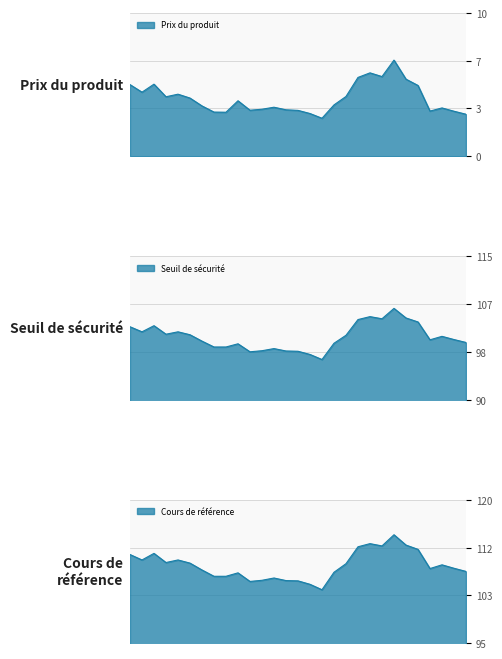

True or false: Cours de référence and Prix du produit cross at least once.

False